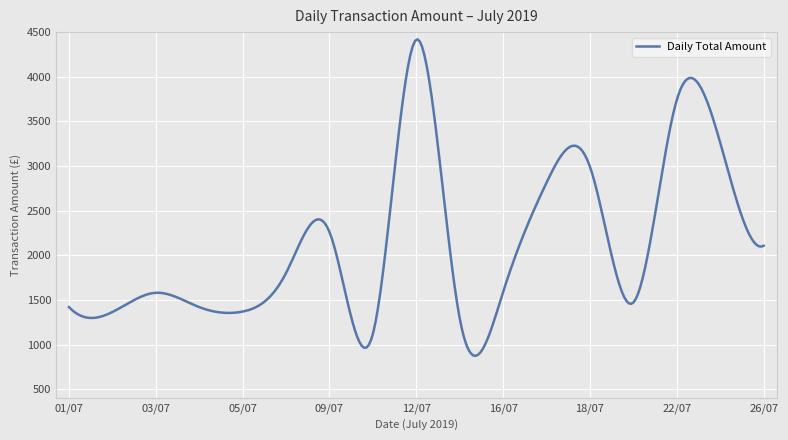

What is the maximum value shown in the chart?

4419.1